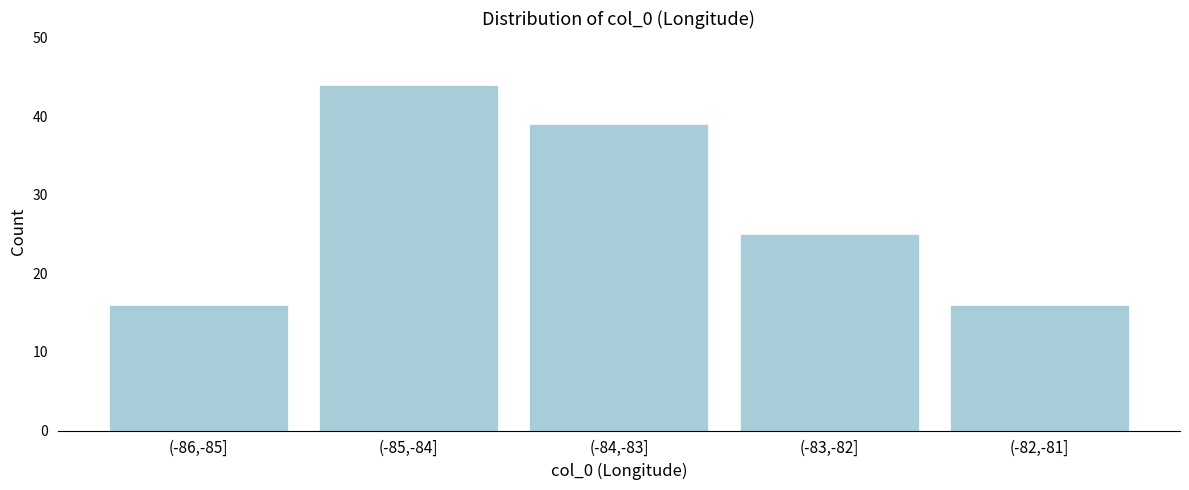

Reading left to right, what are all the values shown in this chart?

16	44	39	25	16